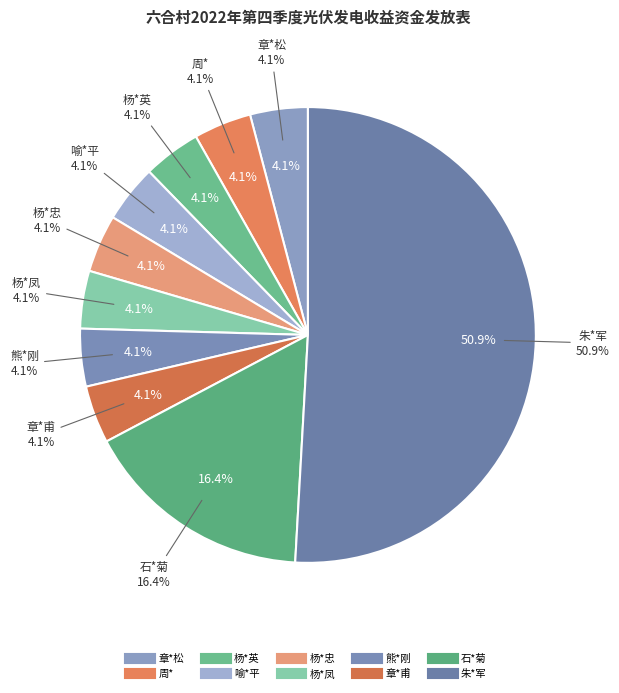

How many slices are in this pie chart?

10